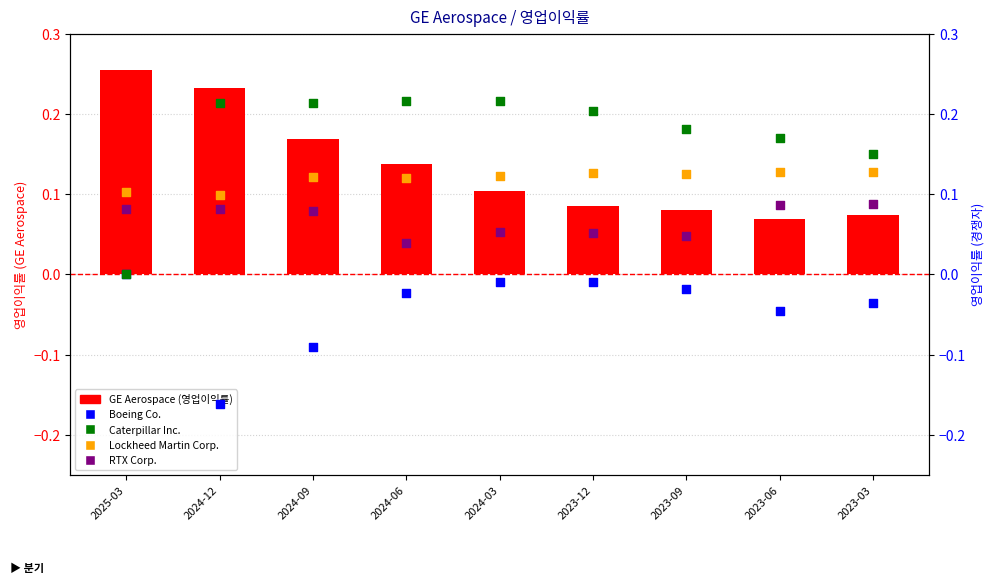

What is the total value across all series at 2024-03?

0.5